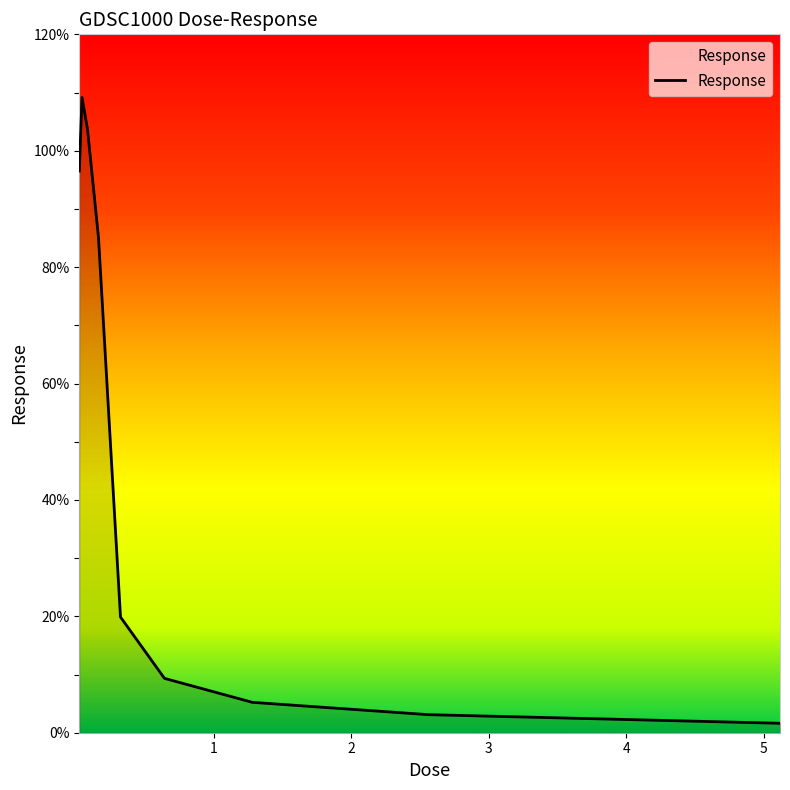

How many distinct data groups are displayed?

1